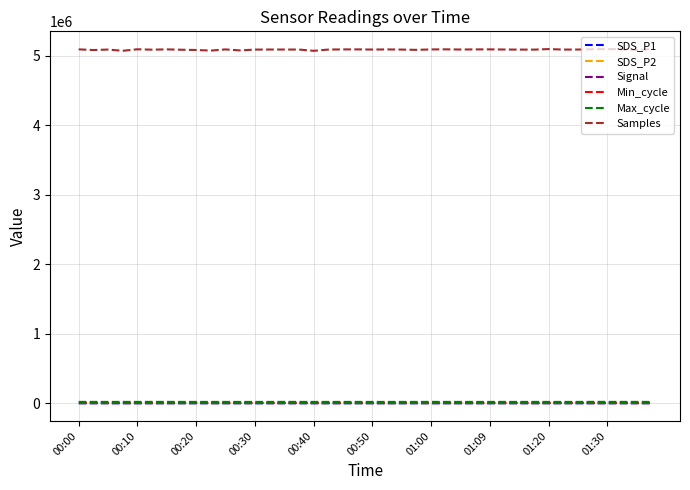

How many lines are shown in the chart?

6